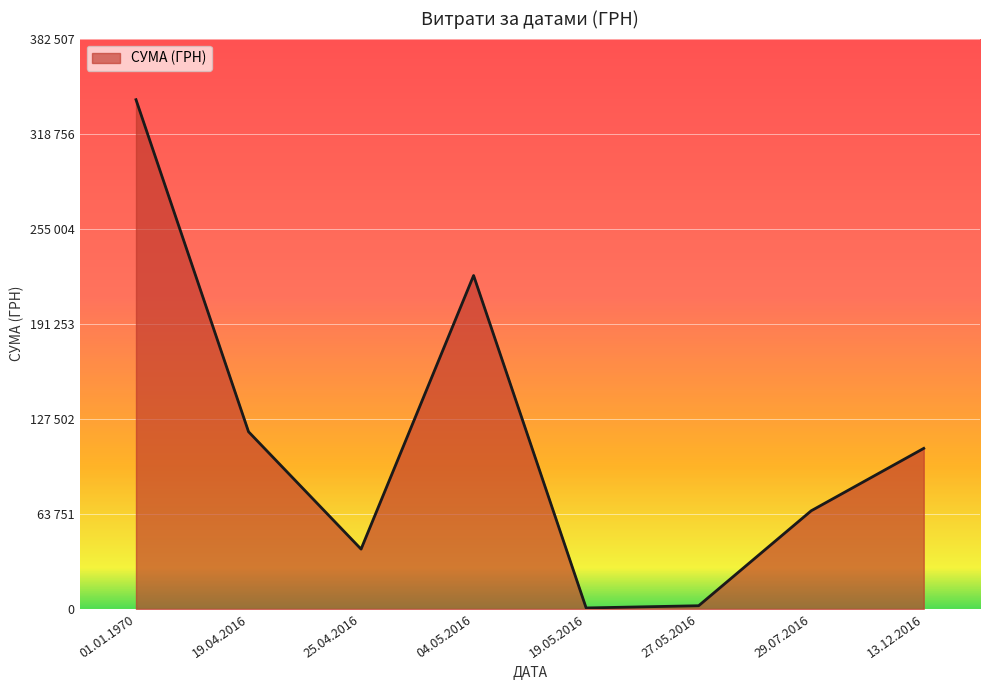

True or false: the data shows 802.3 at 01.01.1970.

False